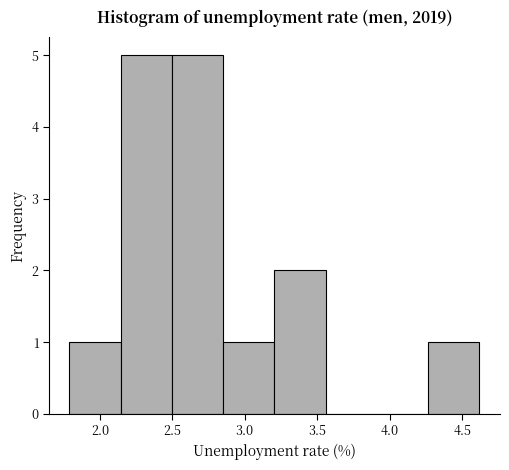

How tall is the bar that spans 4.25 to 4.60 on the x-axis? Neither the bar edges nor the heights are printed on the chart, so give them approximately, as read against the axes.

1